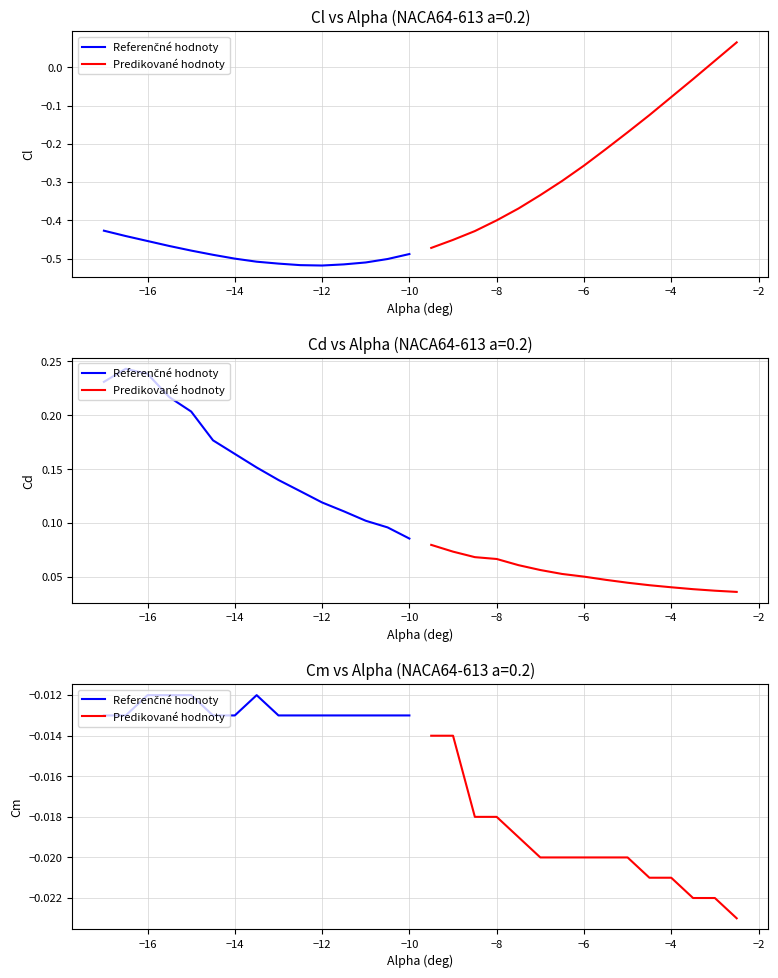

True or false: Predikované hodnoty has more than 1 points higher than both neighbors.

False